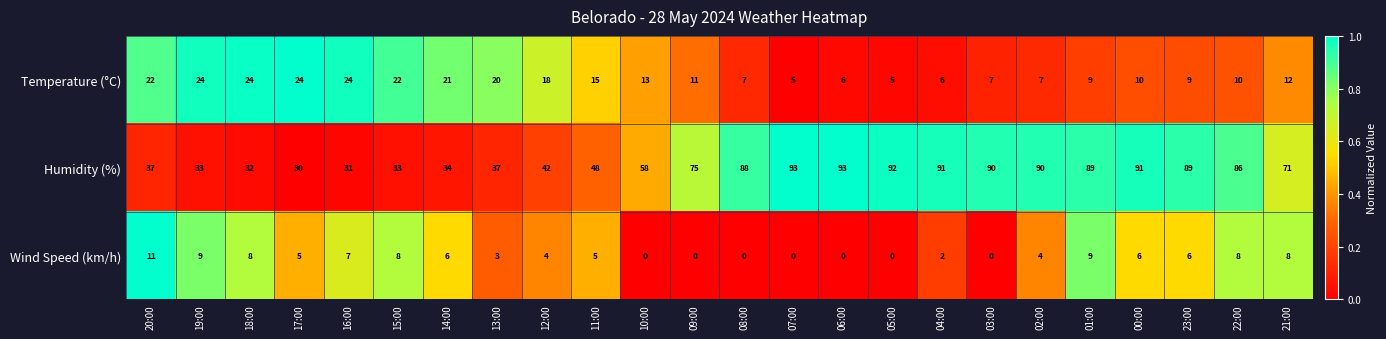

How many data points in Temperature (°C) are less than 12?

12